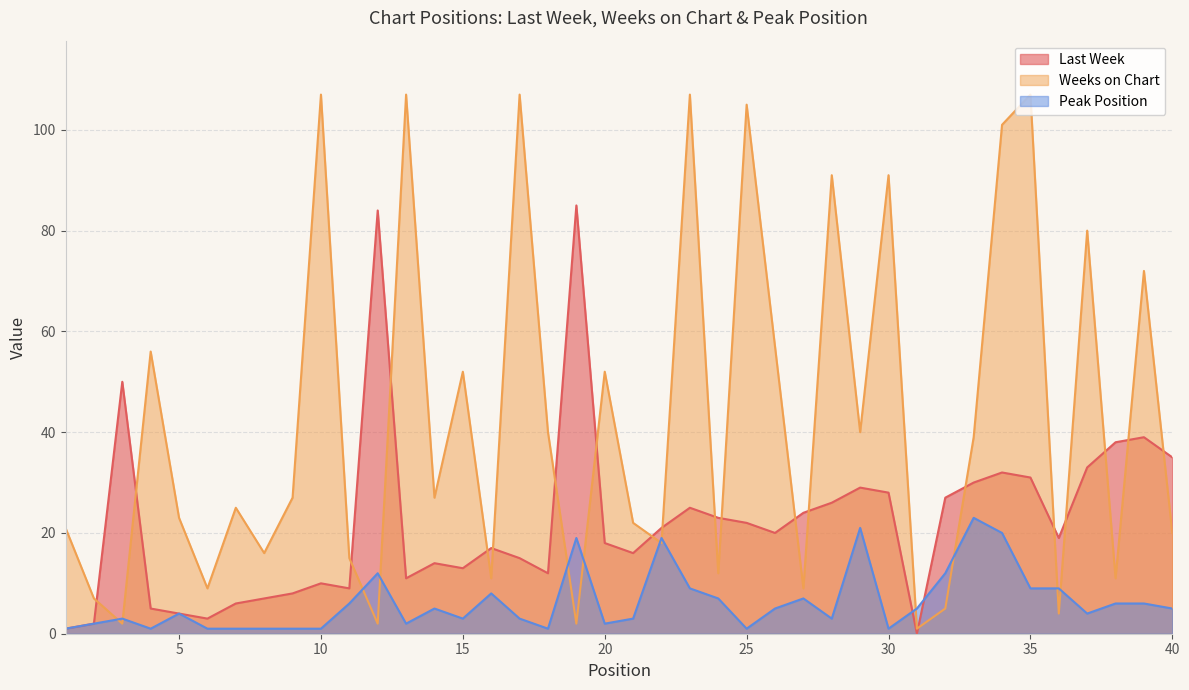

What is the spread (max minus min) of values at 2?

5